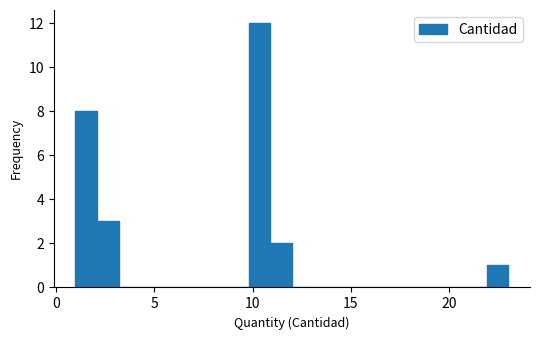

Around what value on the x-axis is the tallest bar? Give the approximate position of its centre, as read against the axis.

10.5